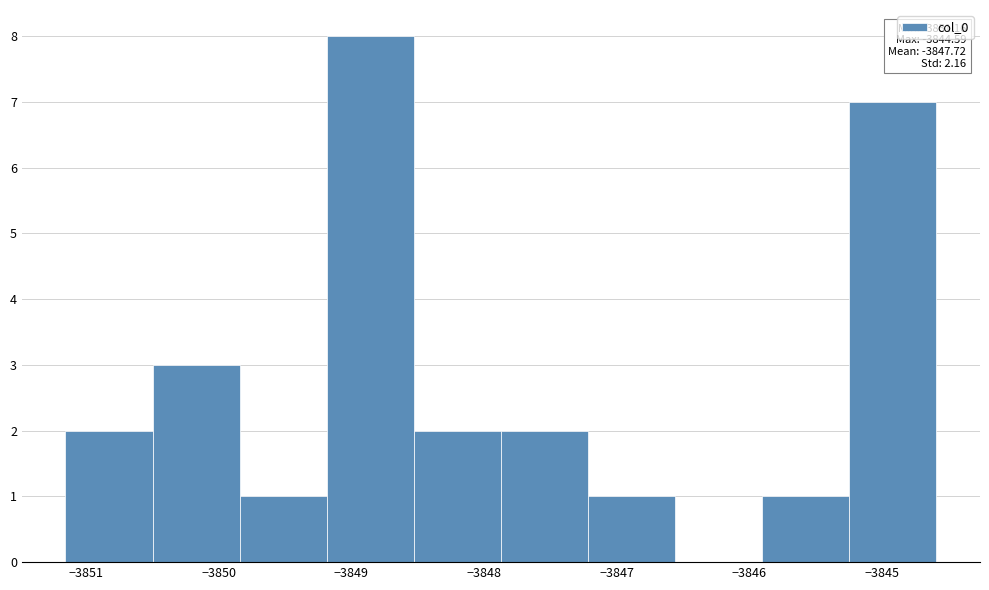

Over which range of the x-axis is the bar tallest?

-3849.2 to -3848.5